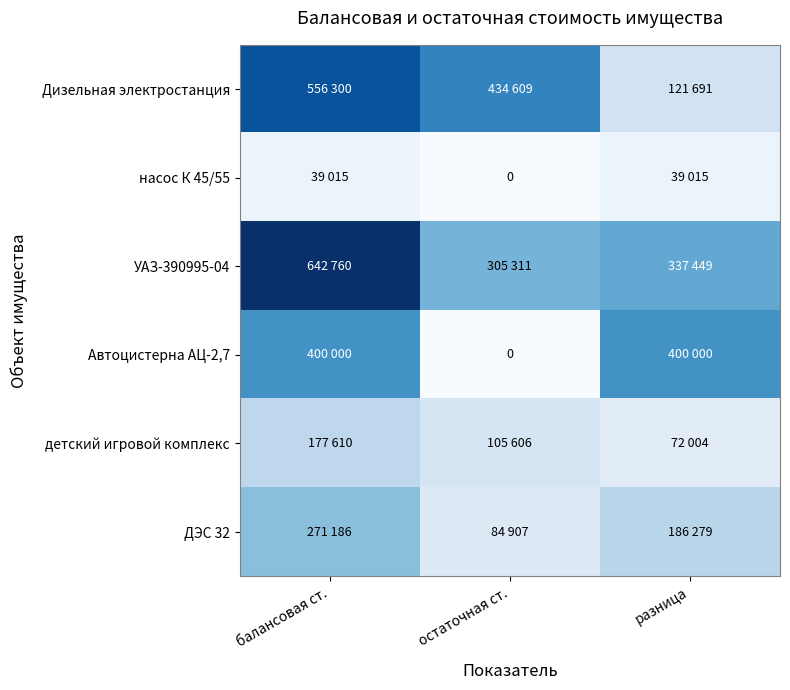

What is the spread (max minus min) of values at остаточная ст.?

434609